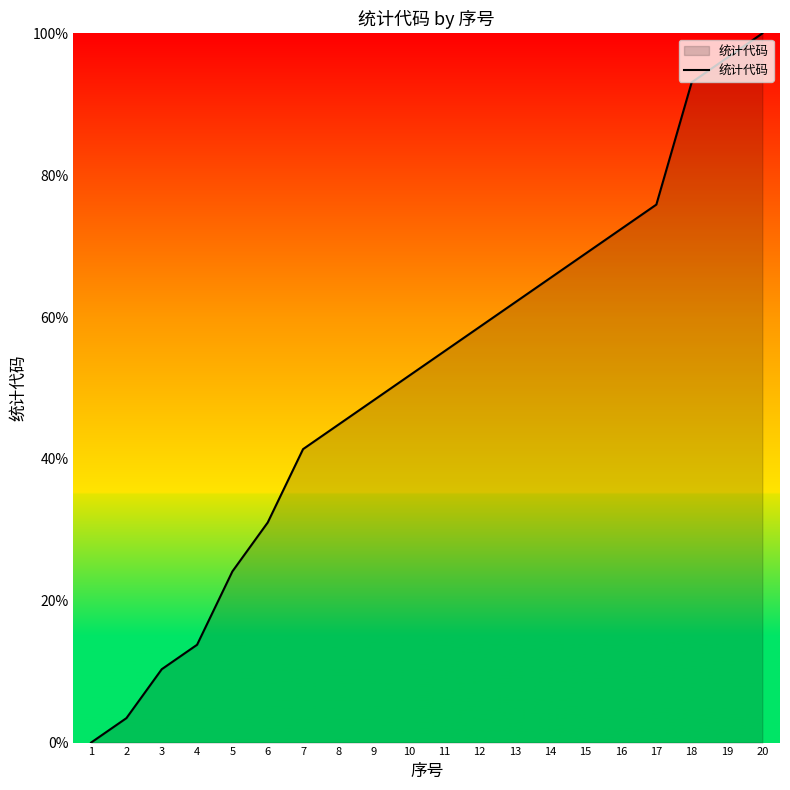

What is the sum of all values?

1017.2